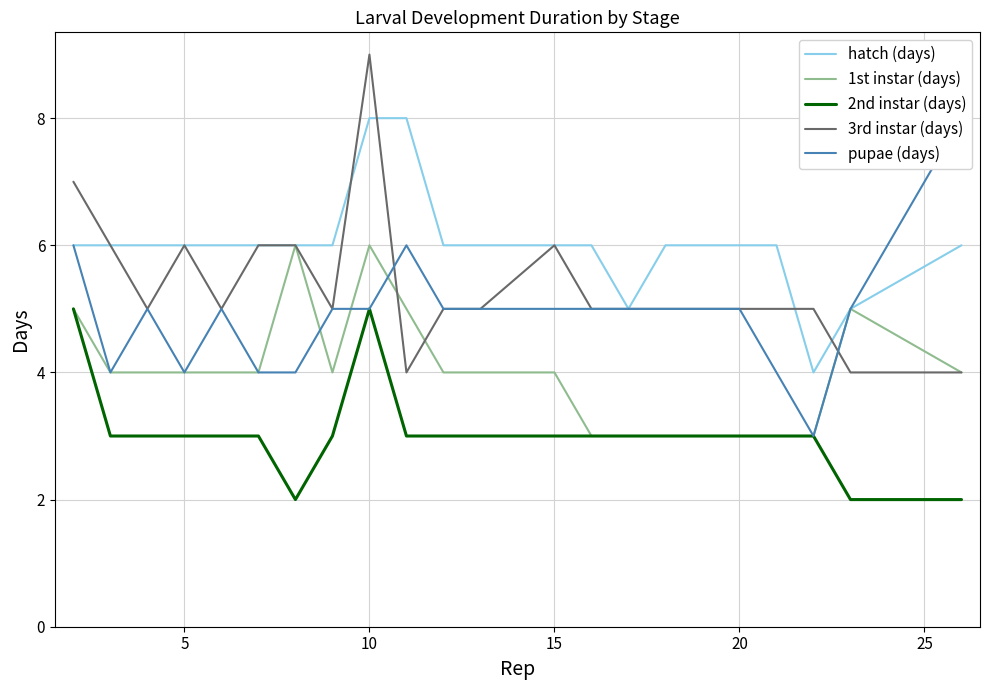

True or false: 1st instar (days) and hatch (days) intersect in this chart.

False